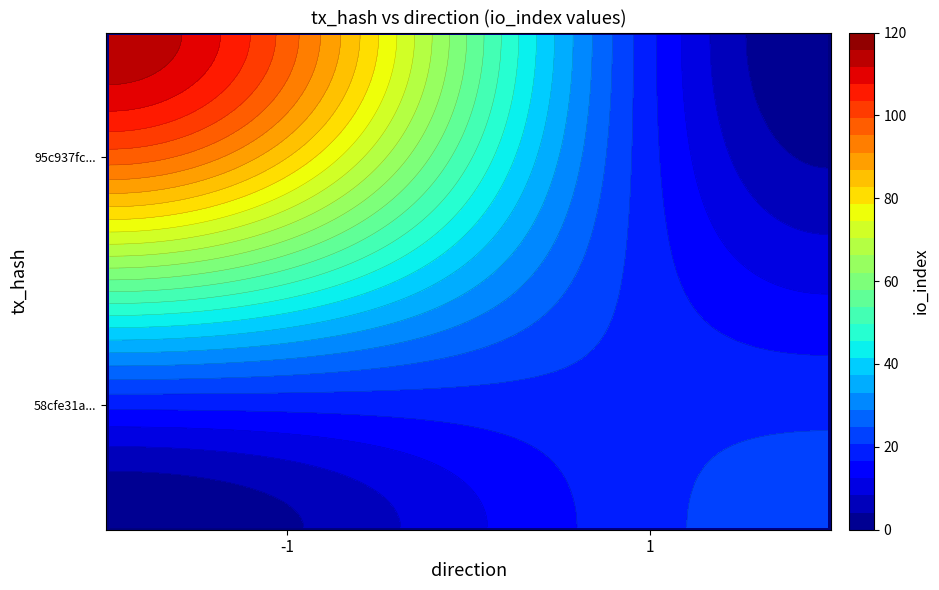

The value of 95c937fc... at -1 is 57. True or false?

False